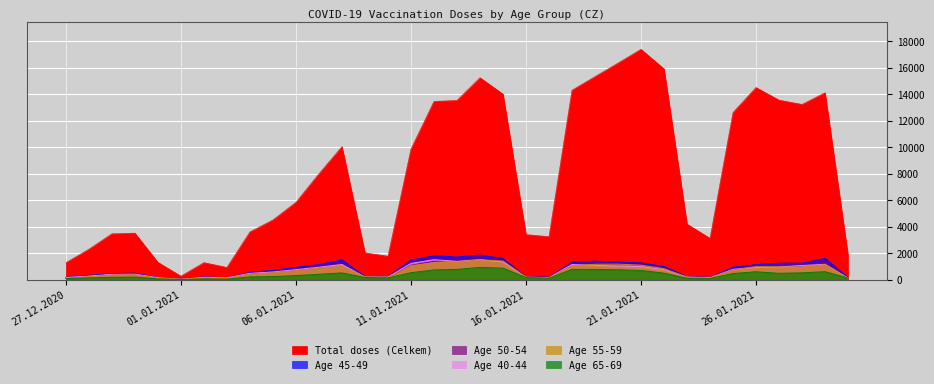

Reading left to right, list all the values displayed in this chart.

Total doses (Celkem): 1286	2301	3467	3515	1312	271	1290	927	3607	4509	5838	7992	10036	2029	1777	9851	13448	13527	15240	14005	3403	3249	14293	15321	16341	17383	15905	4195	3125	12611	14502	13547	13224	14105	1827
Age 45-49: 173	330	466	496	158	49	211	143	565	702	934	1139	1504	243	235	1483	1804	1715	1862	1596	219	187	1319	1400	1331	1267	1004	233	176	941	1137	1245	1251	1611	171
Age 50-54: 164	247	380	393	134	36	152	115	456	602	765	950	1212	217	188	1094	1387	1475	1568	1428	220	182	1148	1161	1176	1116	861	197	158	766	1039	1063	1046	1292	124
Age 40-44: 165	279	411	426	155	38	187	146	487	581	761	944	1151	206	204	1228	1513	1385	1514	1336	185	159	1149	1088	1023	988	755	195	162	780	931	959	1074	1162	121
Age 55-59: 110	219	337	369	103	32	130	102	413	527	676	868	1013	210	187	1067	1266	1348	1496	1411	201	146	1043	1165	1175	1097	830	203	129	732	985	965	948	1135	144
Age 65-69: 86	141	183	197	68	15	62	41	213	236	312	411	514	164	139	530	741	777	931	875	166	115	779	776	757	697	497	106	92	468	602	484	520	606	128